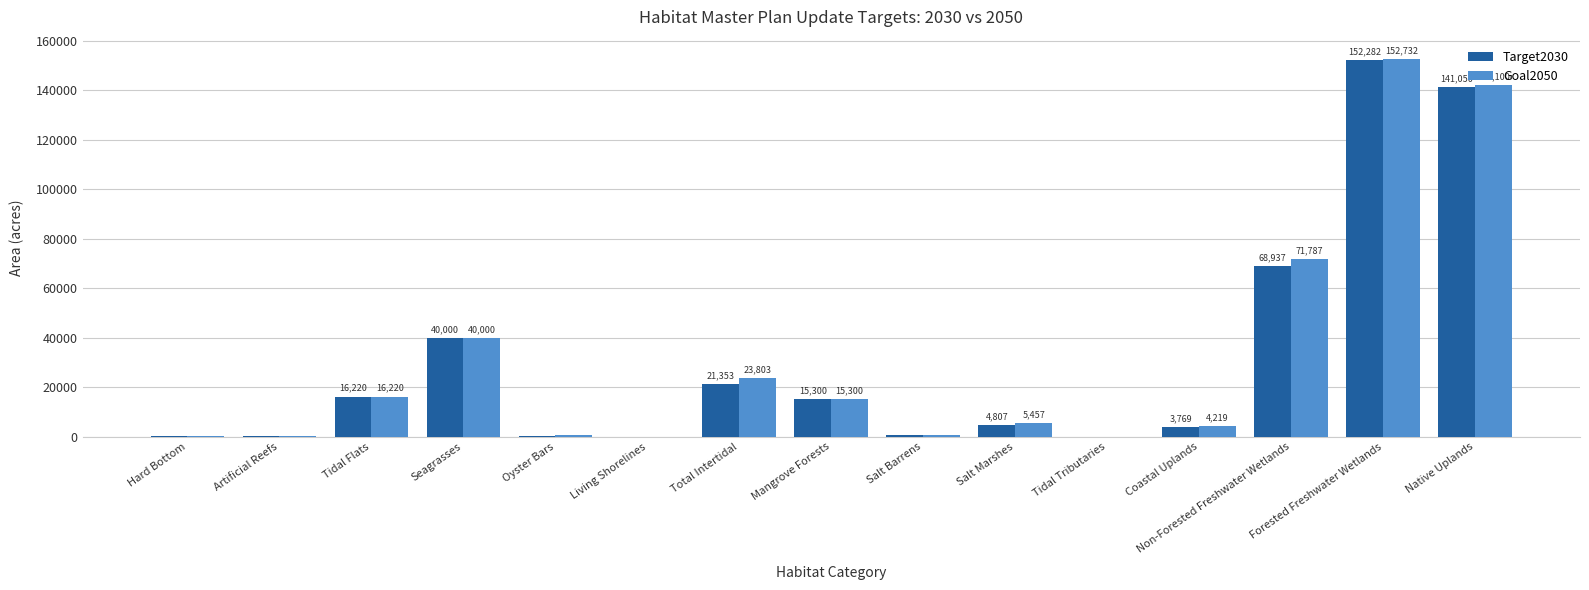

At which label is Target2030 closest to 76143?

Non-Forested Freshwater Wetlands